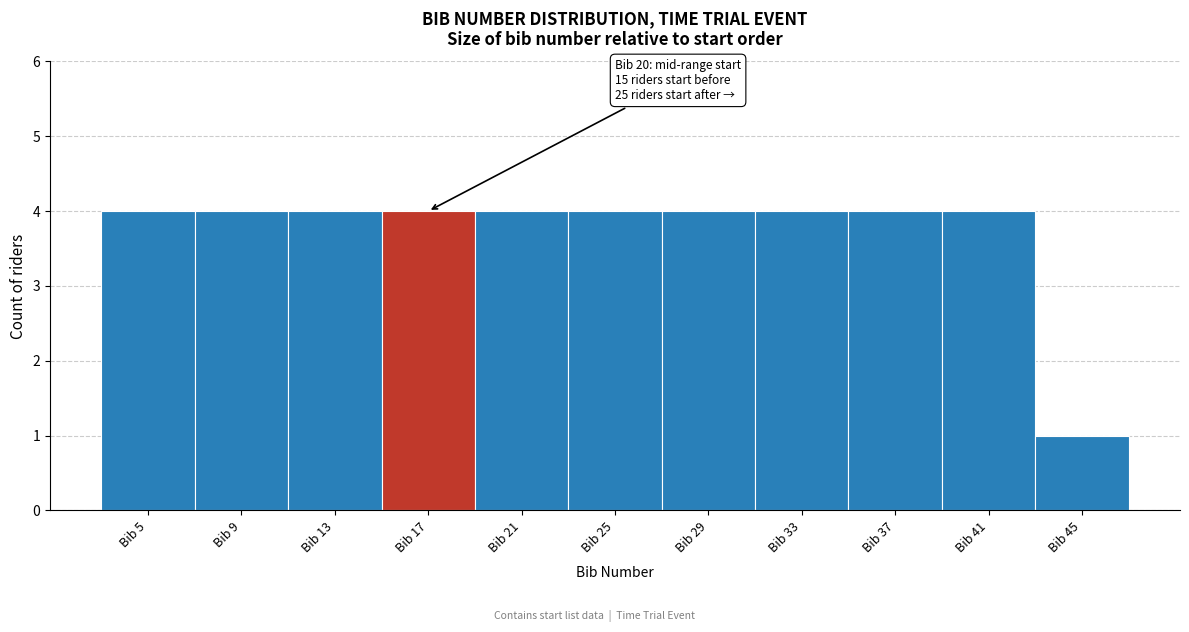

Reading left to right, extract all data points from this chart.

4	4	4	4	4	4	4	4	4	4	1